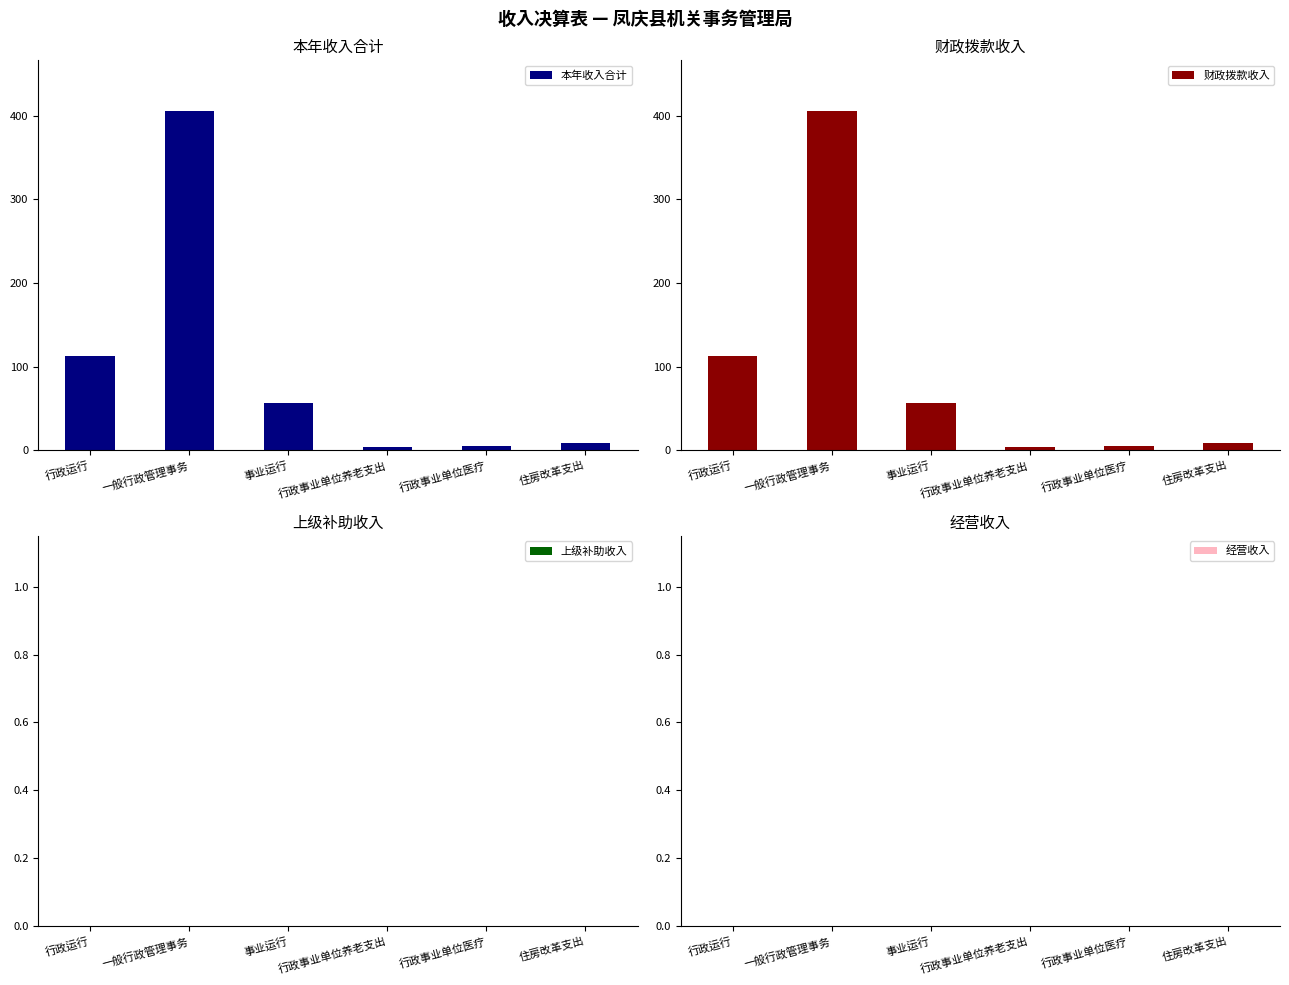

The value of 本年收入合计 at 行政事业单位养老支出 is 5.3. True or false?

False